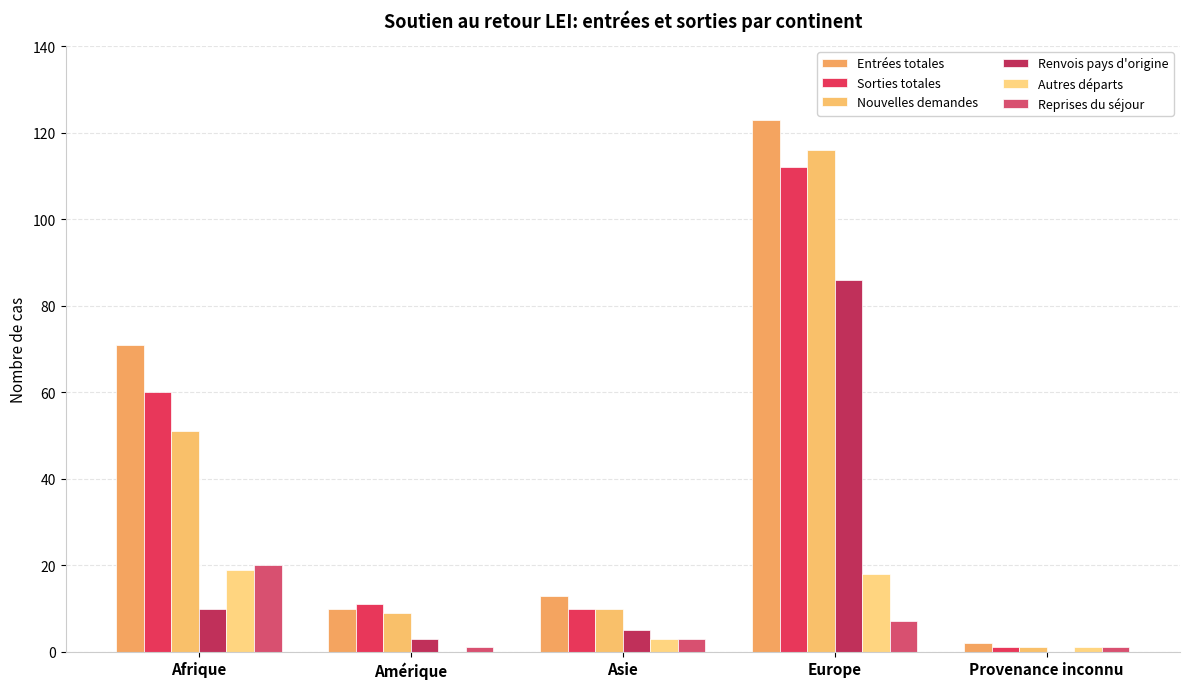

Where is Renvois pays d'origine nearest to the value 43?

Afrique